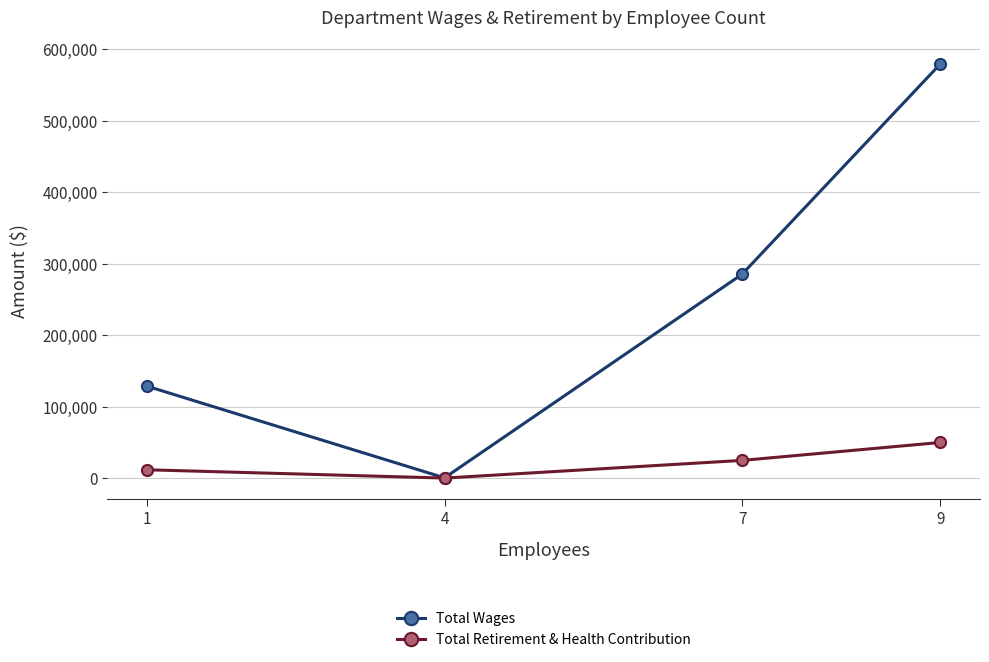

Reading left to right, what are all the values shown in this chart?

Total Wages: 128763	650	285290	579469
Total Retirement & Health Contribution: 11915	310	25007	50092